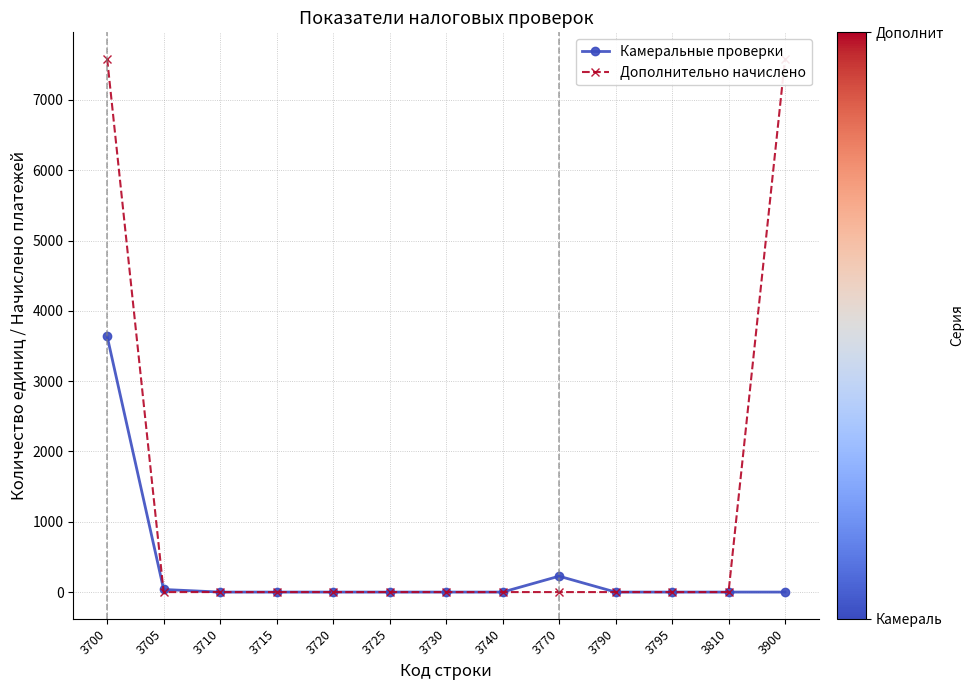

The Камеральные проверки series shows 3637 at 3700. True or false?

True